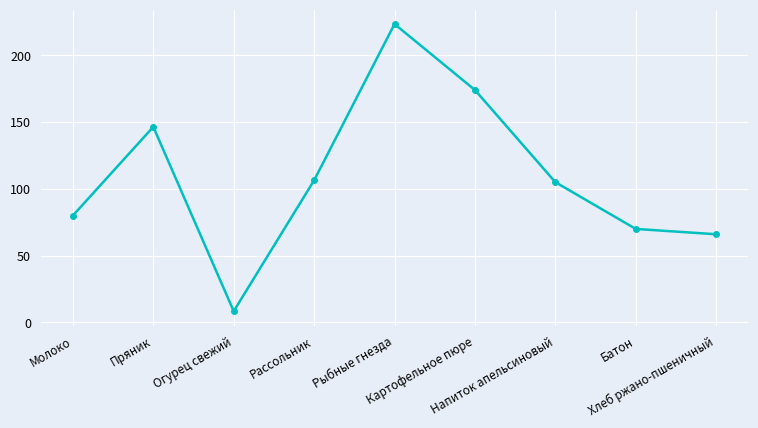

How many values are below 105?

4